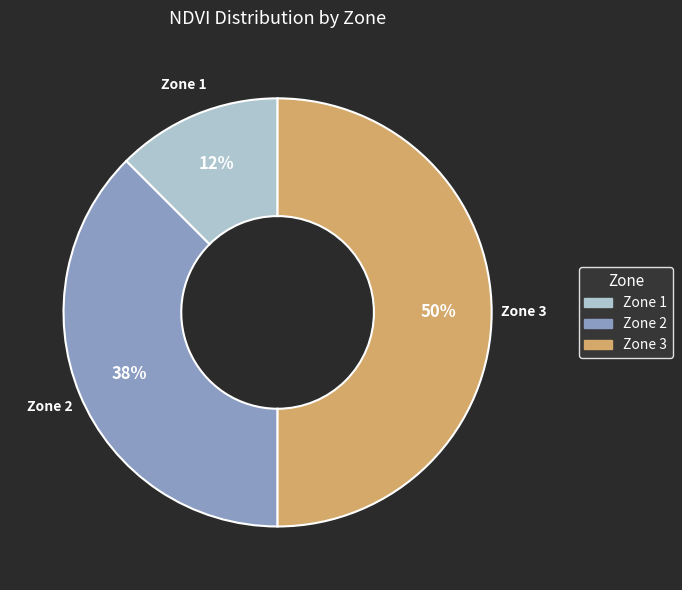

Which slice is the largest?

Zone 3